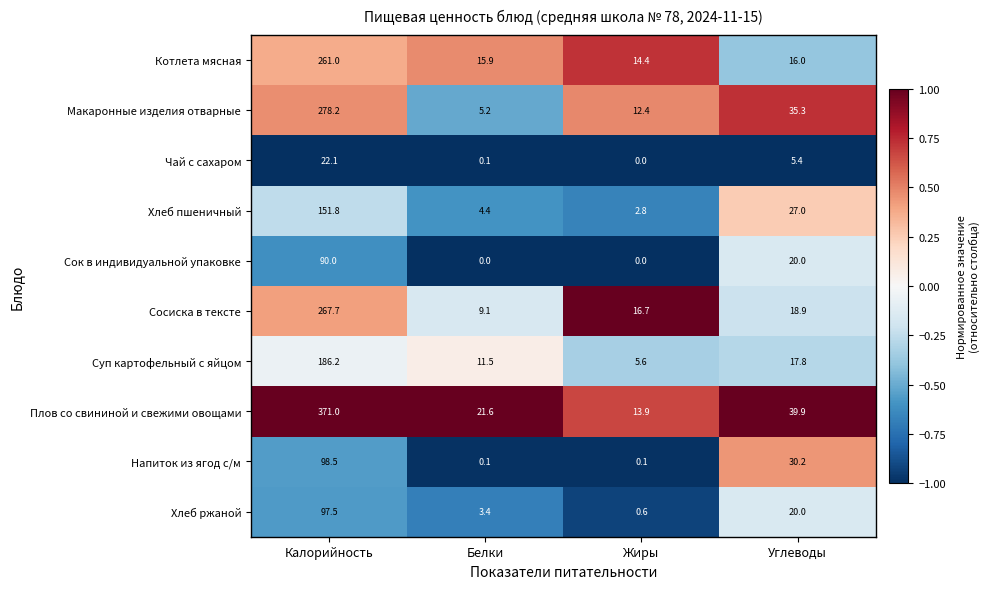

What is the greatest value displayed?

371.0